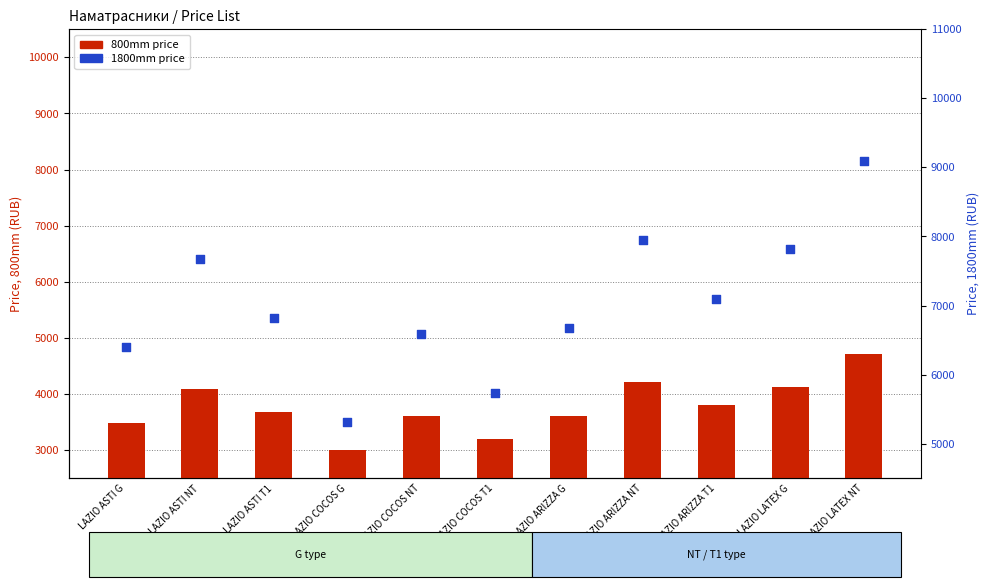

What are all the series names shown in the legend?

800mm price, 1800mm price